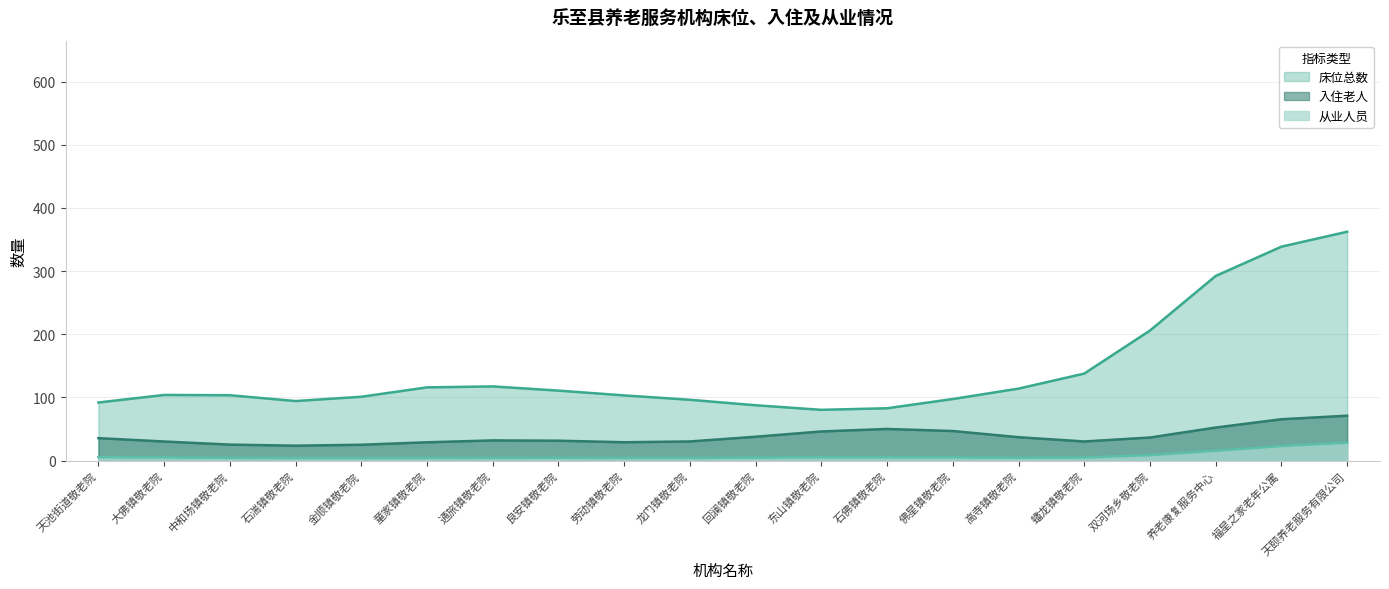

True or false: 入住老人 has a value of 107.7 at 天颐养老服务有限公司.

False